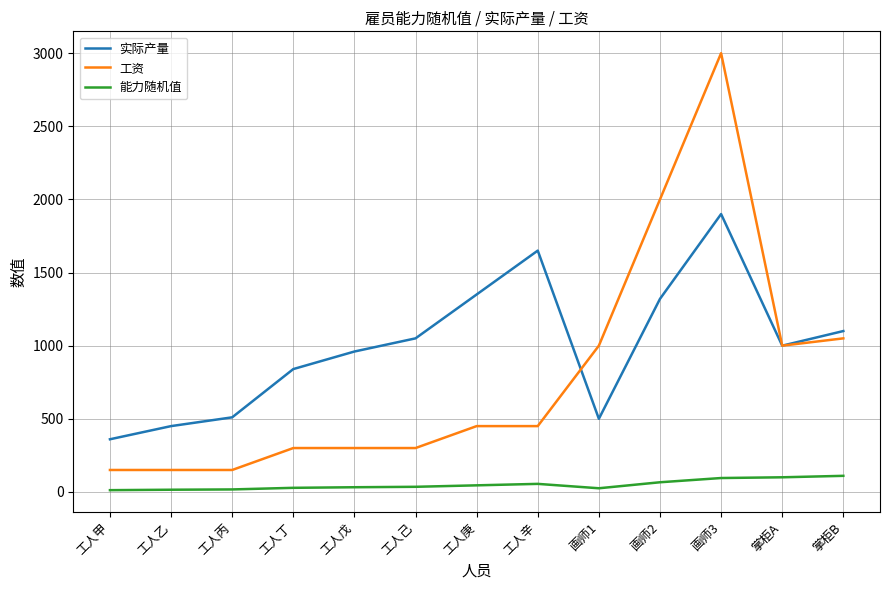

True or false: 能力随机值 and 工资 cross at least once.

False